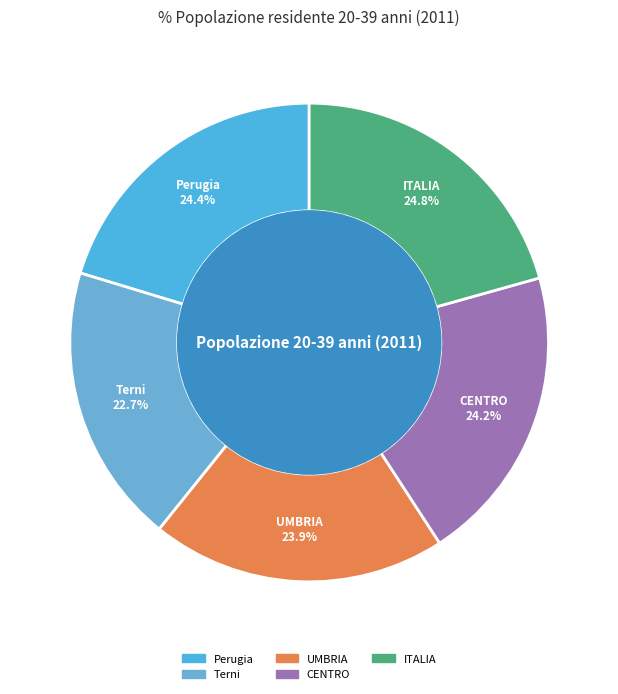

Rank the categories by value from highest to lowest.

ITALIA, Perugia, CENTRO, UMBRIA, Terni